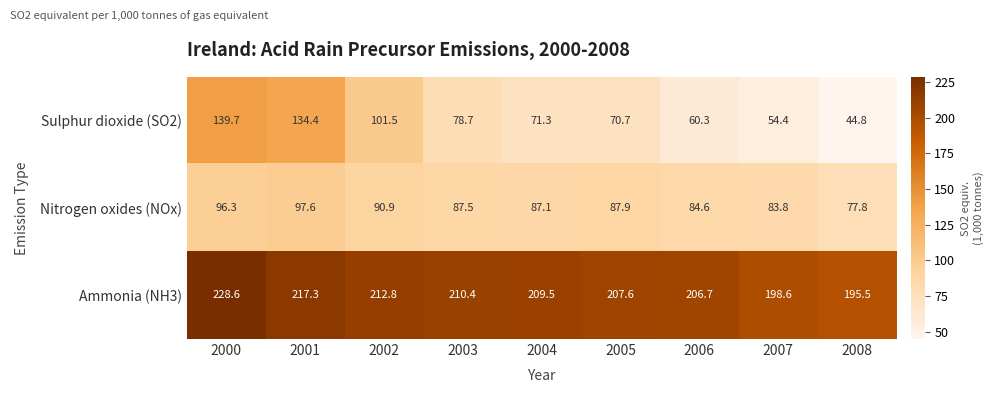

What is the total value across all series at 2004?

367.9